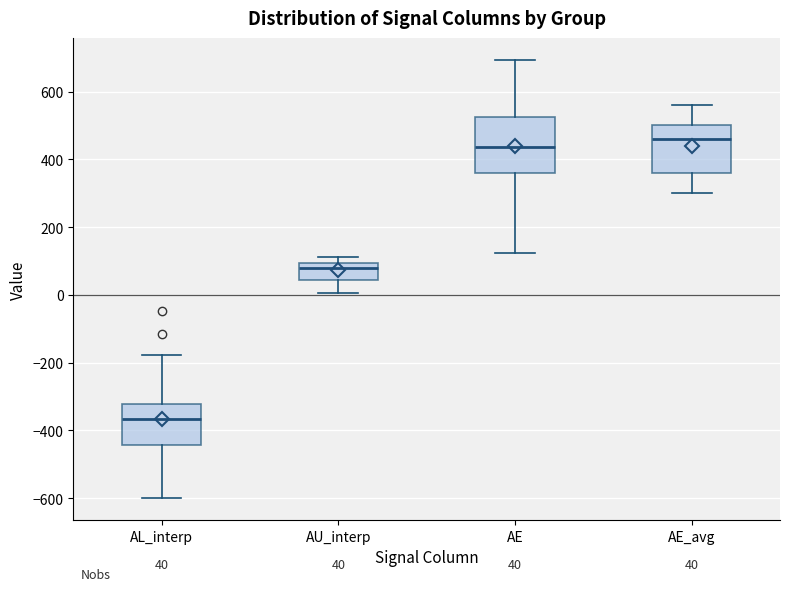

Comparing the boxes themselves (not the whiskers), which one is the tallest?

AE